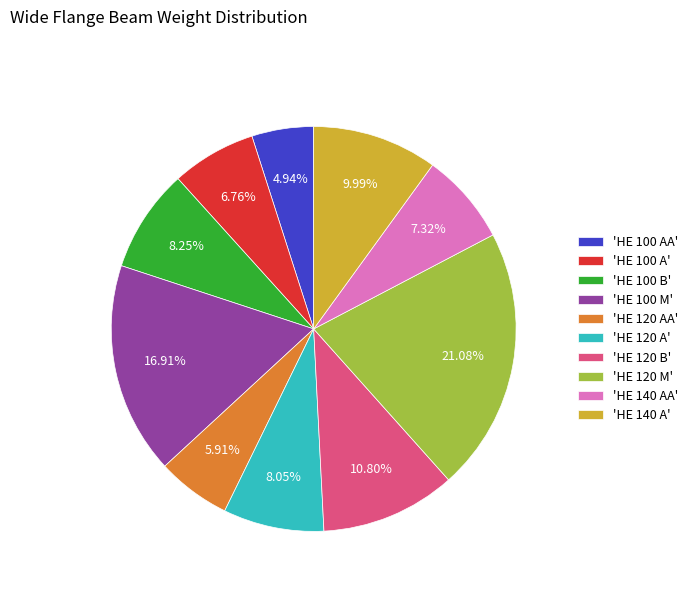

Between 'HE 100 B' and 'HE 140 AA', which is larger?

'HE 100 B'